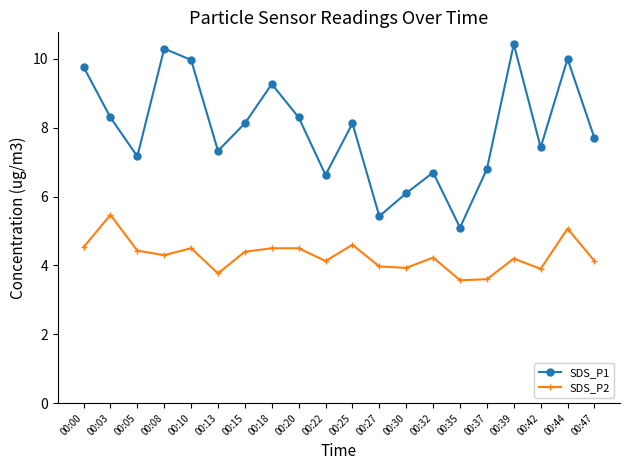

Which series changed the most between 00:20 and 00:42?

SDS_P1